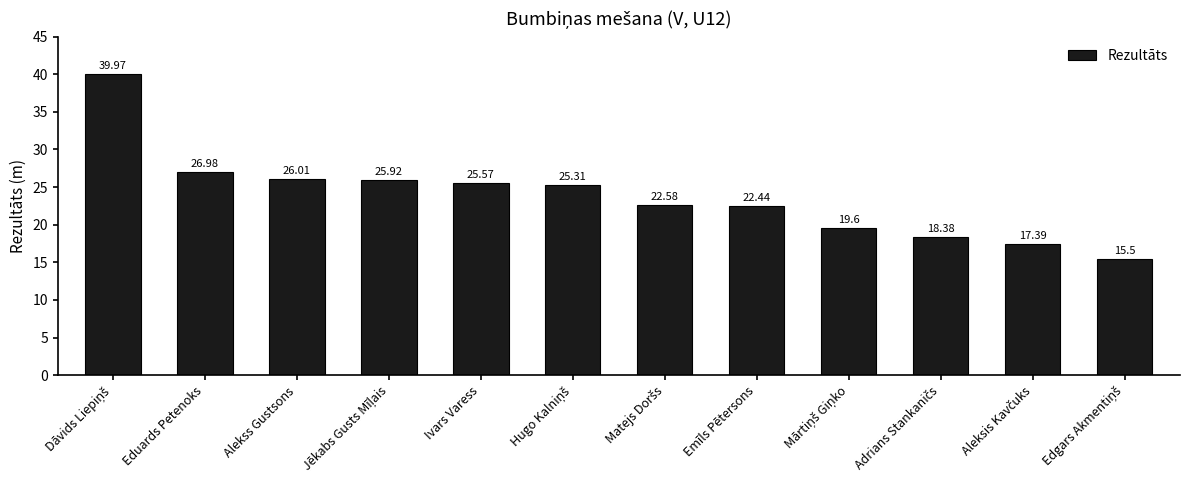

What is the average value?

23.8